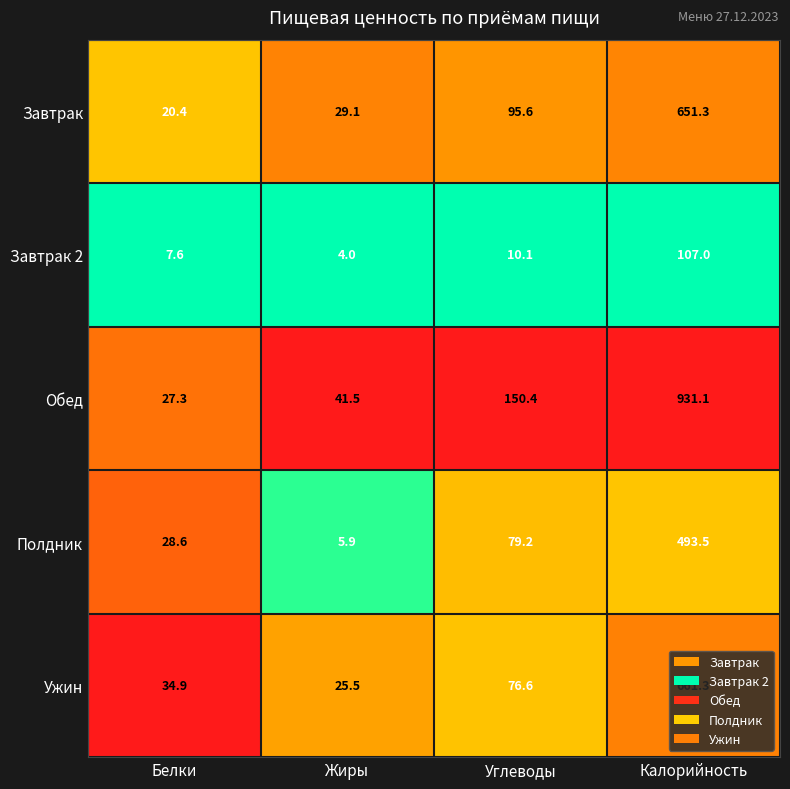

Rank the series by their maximum value, from lowest to highest.

Завтрак 2, Полдник, Завтрак, Ужин, Обед